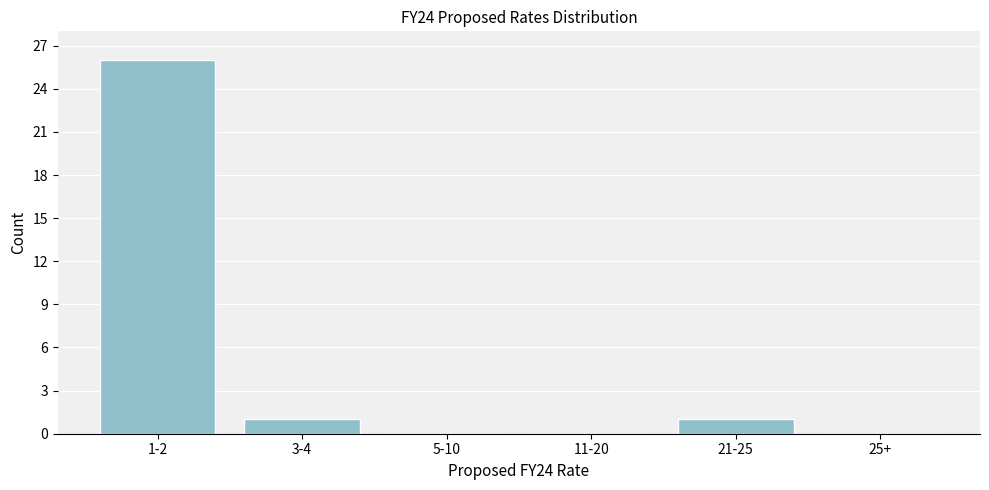

Reading right to left, extract all data points from this chart.

25+=0	21-25=1	11-20=0	5-10=0	3-4=1	1-2=26